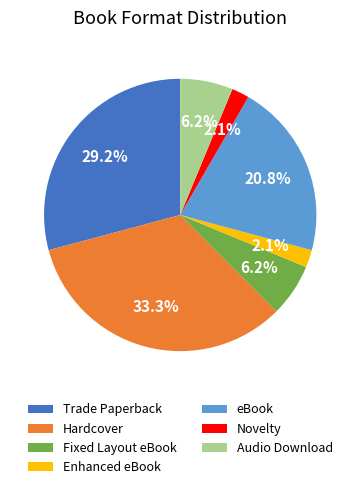

How many segments does this pie chart have?

7